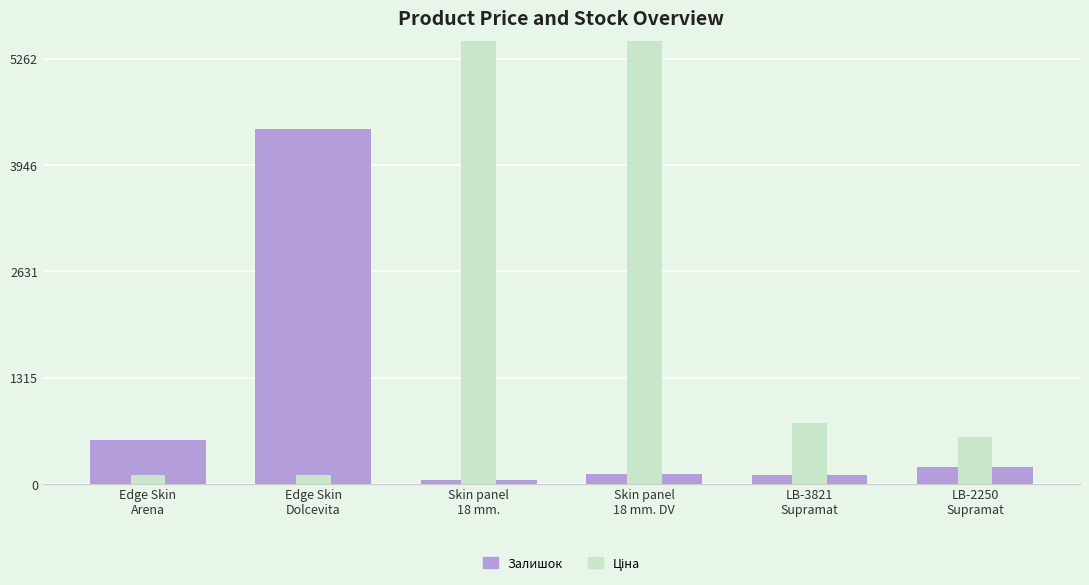

The value of Ціна at Edge Skin
Arena is 114.1. True or false?

True